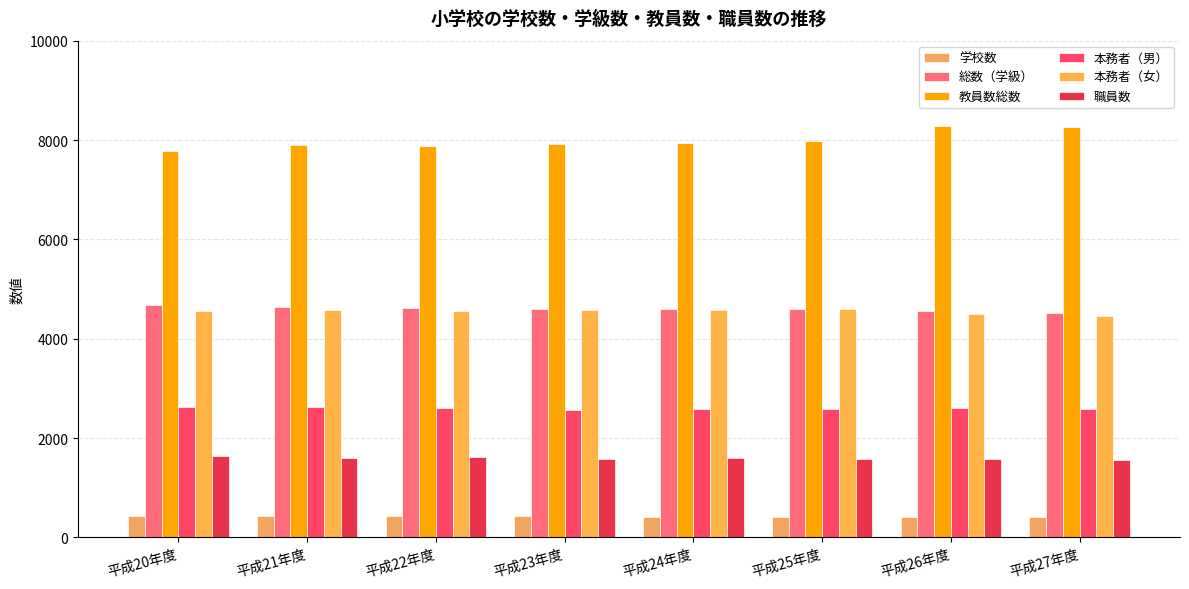

Reading left to right, what are all the values shown in this chart?

学校数: 432	429	423	421	417	415	405	402
総数（学級）: 4671	4647	4624	4597	4597	4589	4556	4527
教員数総数: 7783	7899	7870	7922	7935	7970	8283	8257
本務者（男）: 2620	2621	2596	2573	2580	2575	2599	2583
本務者（女）: 4555	4581	4557	4577	4572	4592	4499	4455
職員数: 1633	1606	1626	1578	1599	1586	1587	1554